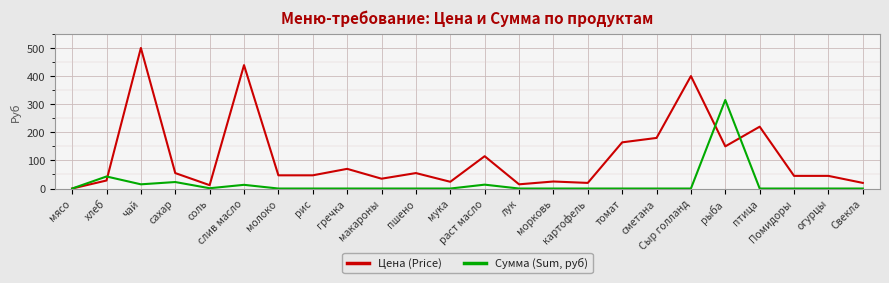

What is the greatest value displayed?

500.0